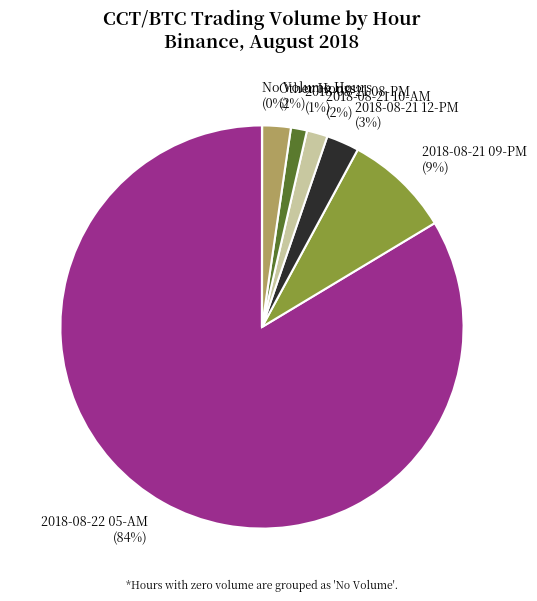

The 2018-08-22 05-AM slice represents 84% of the pie. True or false?

True